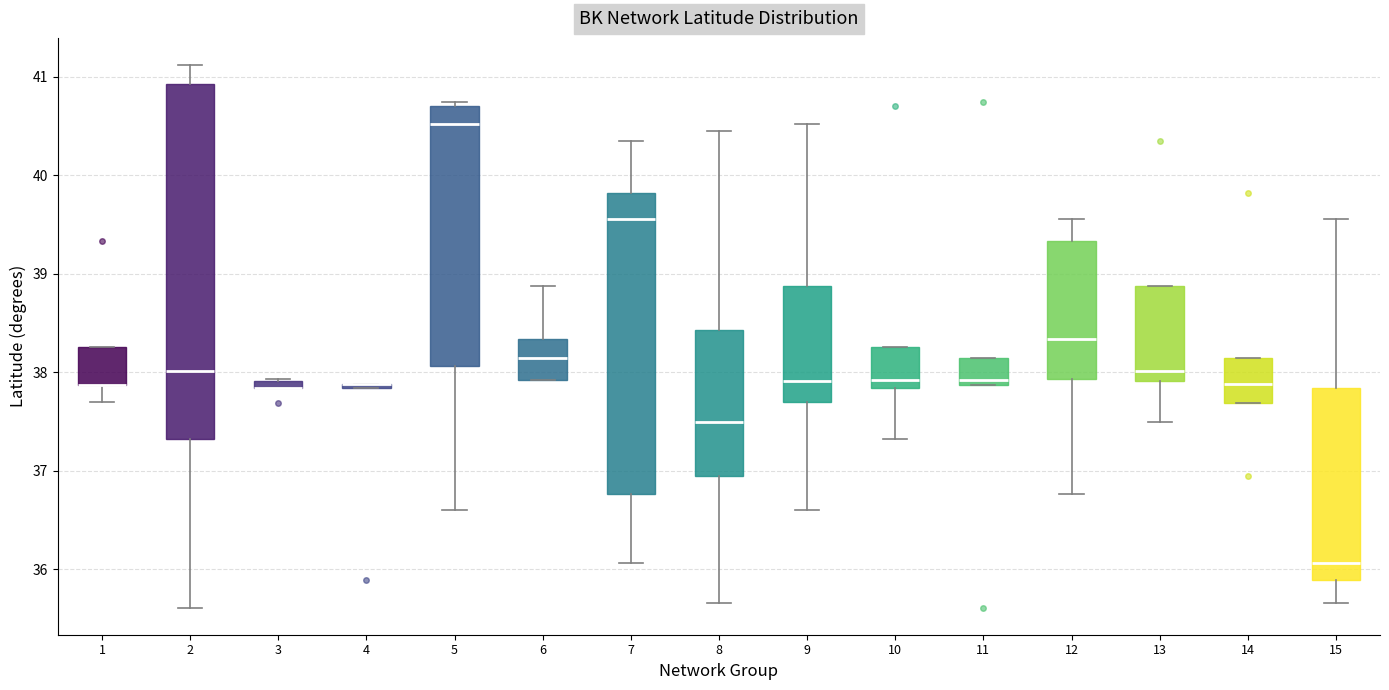

Where is the upper edge of the box at x = 1 on the y-axis? The values are not printed on the chart, so give them approximately, as read against the axis.

38.3